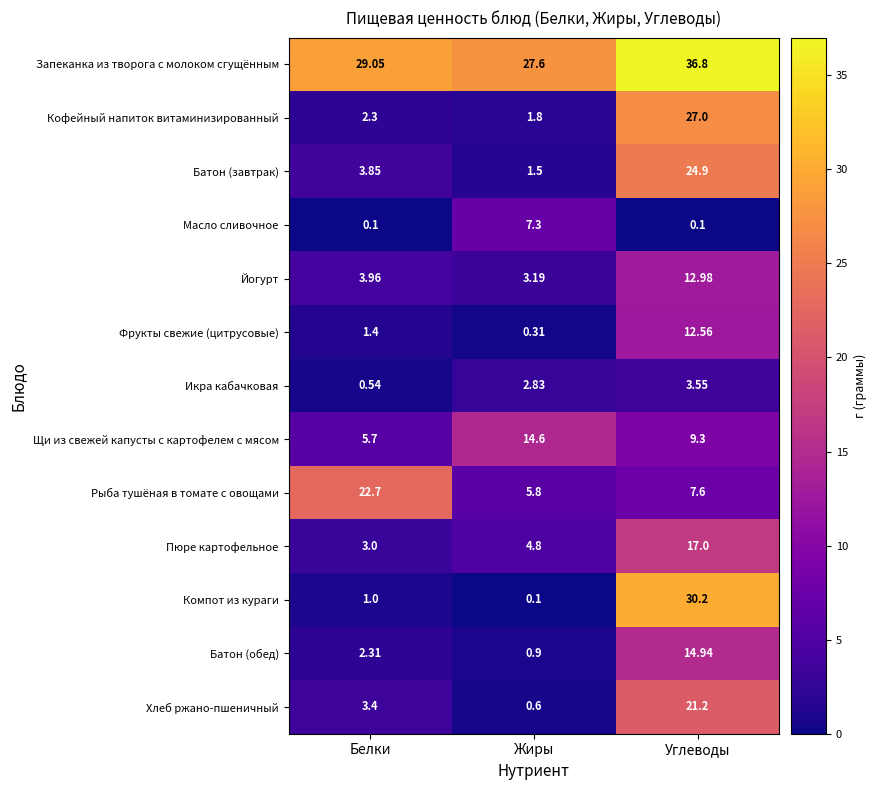

Where is Икра кабачковая nearest to the value 2?

Жиры